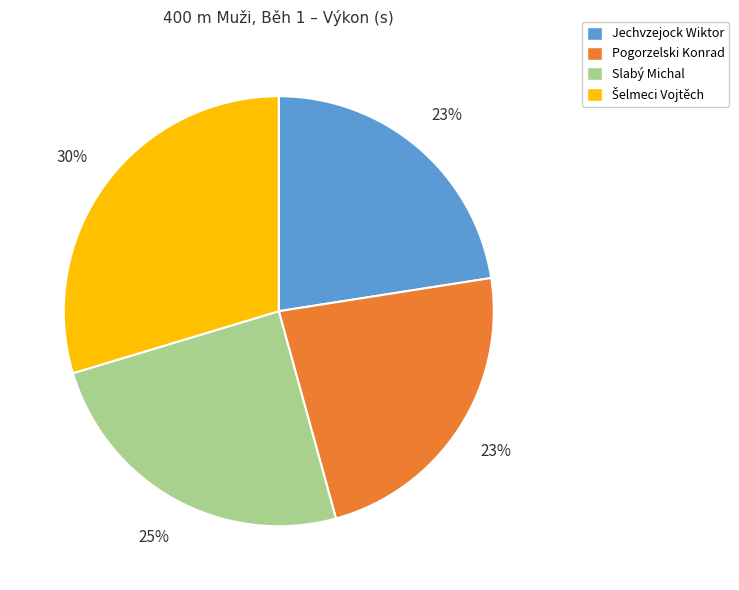

Is there any slice that represents more than half of the pie?

No